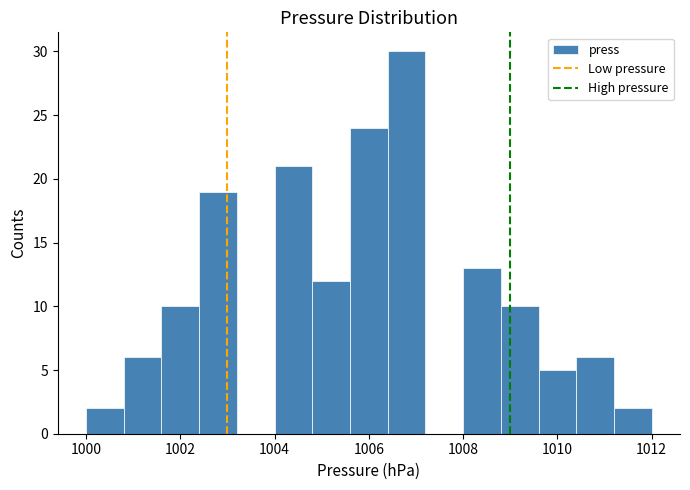

Reading left to right, list every bar in this chart as the range it spans on the x-axis followed by its height. The values are not printed on the chart, so give them approximately, as read against the axis.

1000.0 to 1000.8: 2
1000.8 to 1001.6: 6
1001.6 to 1002.4: 10
1002.4 to 1003.2: 19
1003.2 to 1004.0: 0
1004.0 to 1004.8: 21
1004.8 to 1005.6: 12
1005.6 to 1006.4: 24
1006.4 to 1007.2: 30
1007.2 to 1008.0: 0
1008.0 to 1008.8: 13
1008.8 to 1009.6: 10
1009.6 to 1010.4: 5
1010.4 to 1011.2: 6
1011.2 to 1012.0: 2